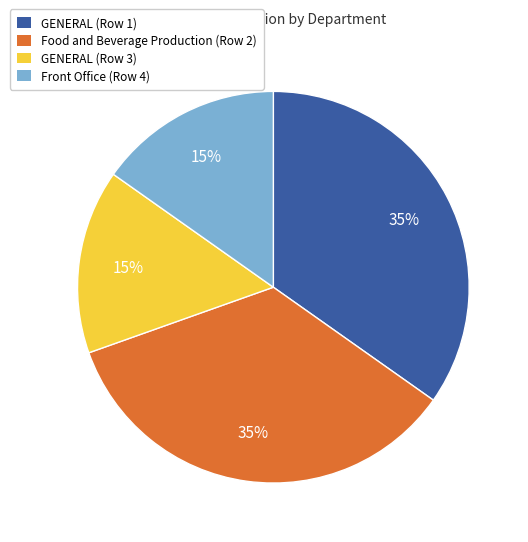

What is the ratio of the value at Front Office (Row 4) to the value at Food and Beverage Production (Row 2)?

0.4